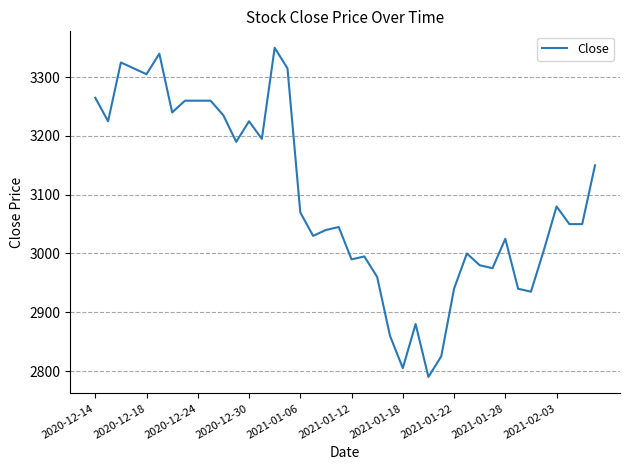

What is the difference between the maximum and minimum values?

560